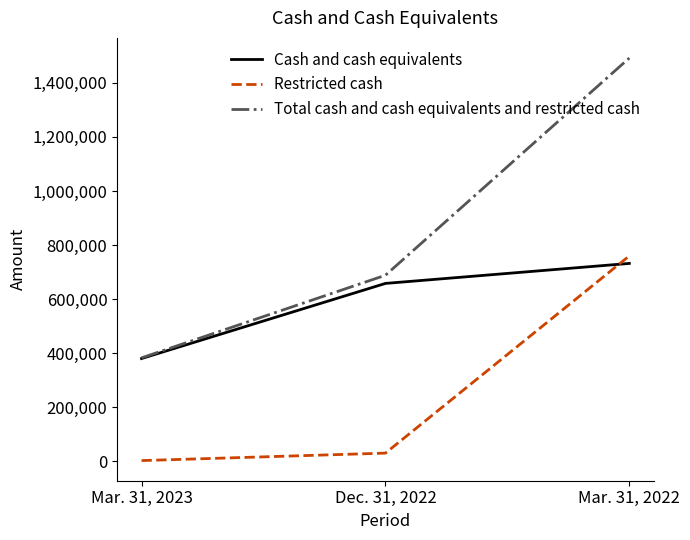

At which category is the sum across all series the highest?

Mar. 31, 2022